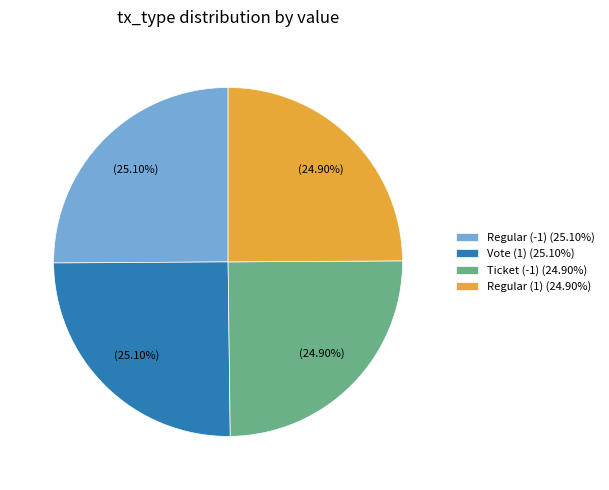

What is the ratio of the value at Regular (-1) (25.10%) to the value at Vote (1) (25.10%)?

1.0